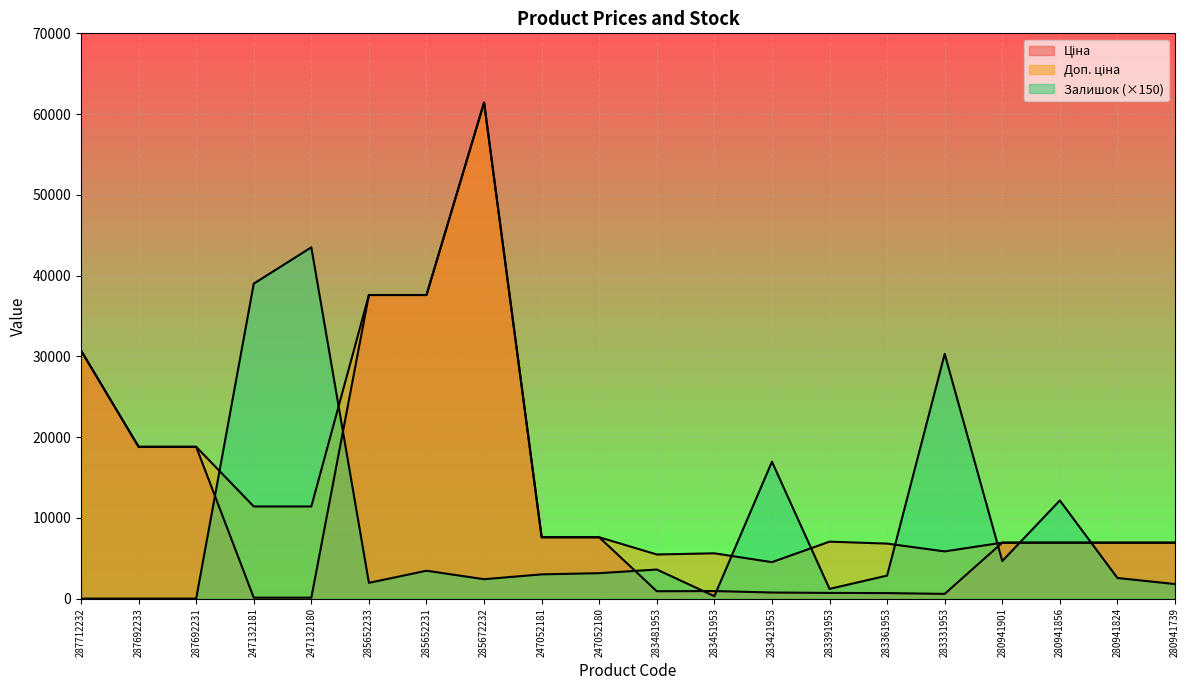

How many lines are shown in the chart?

3